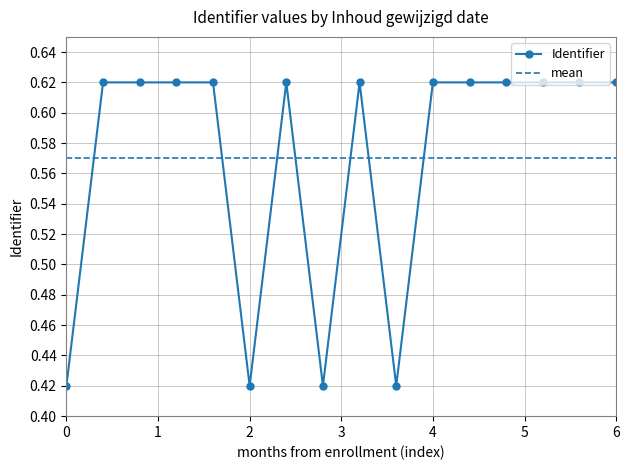

True or false: the data shows 1.1 at 2025-05-28.

False